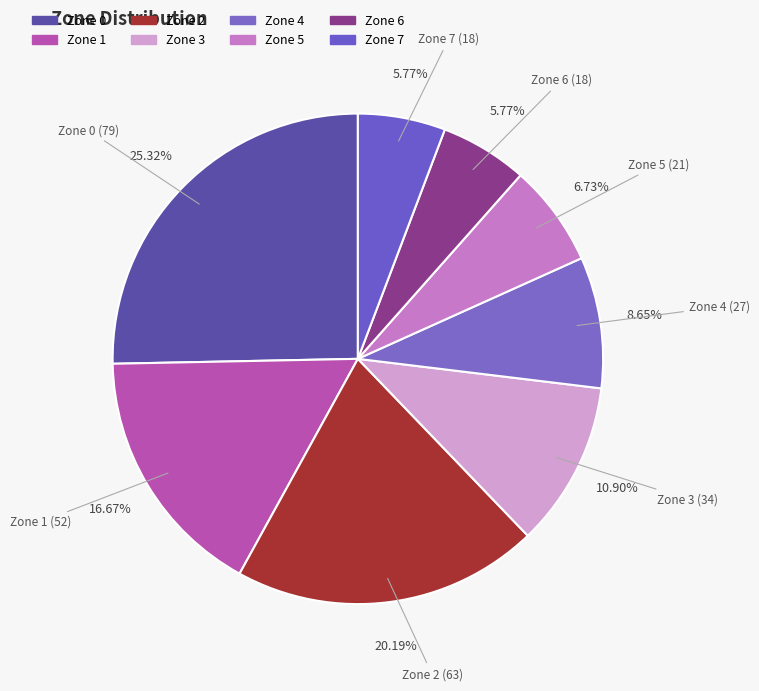

How many slices are in this pie chart?

8